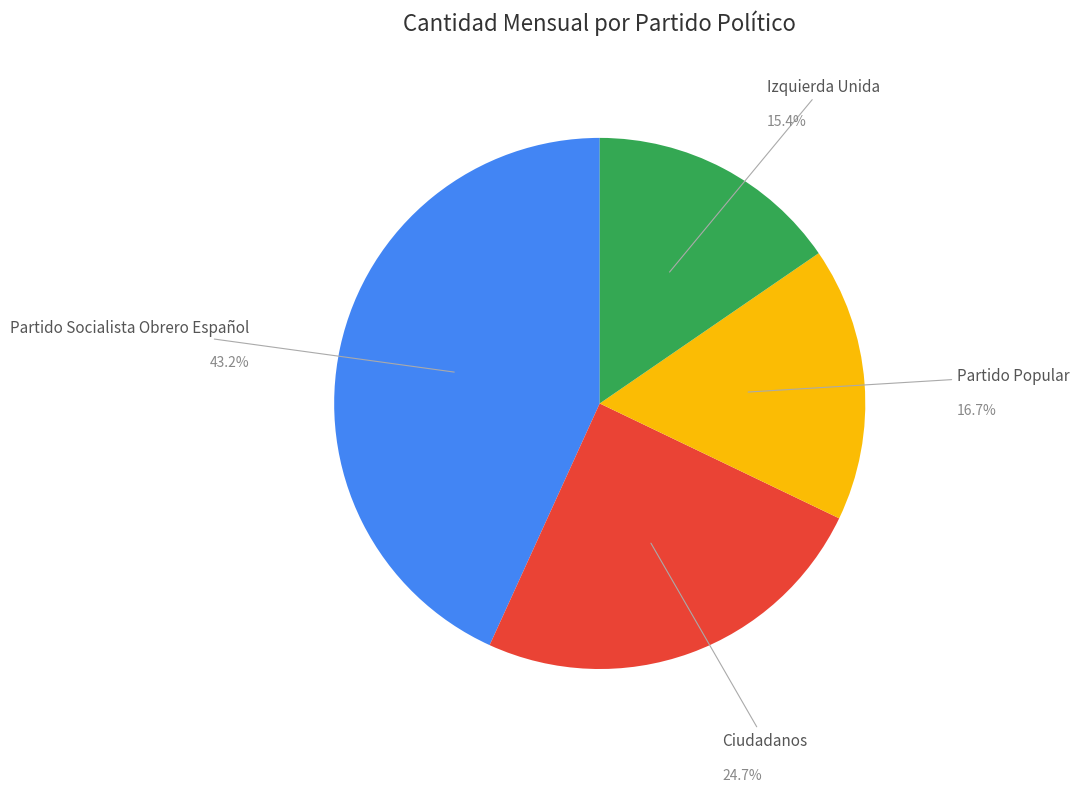

Which has a higher value, Partido Socialista Obrero Español or Izquierda Unida?

Partido Socialista Obrero Español